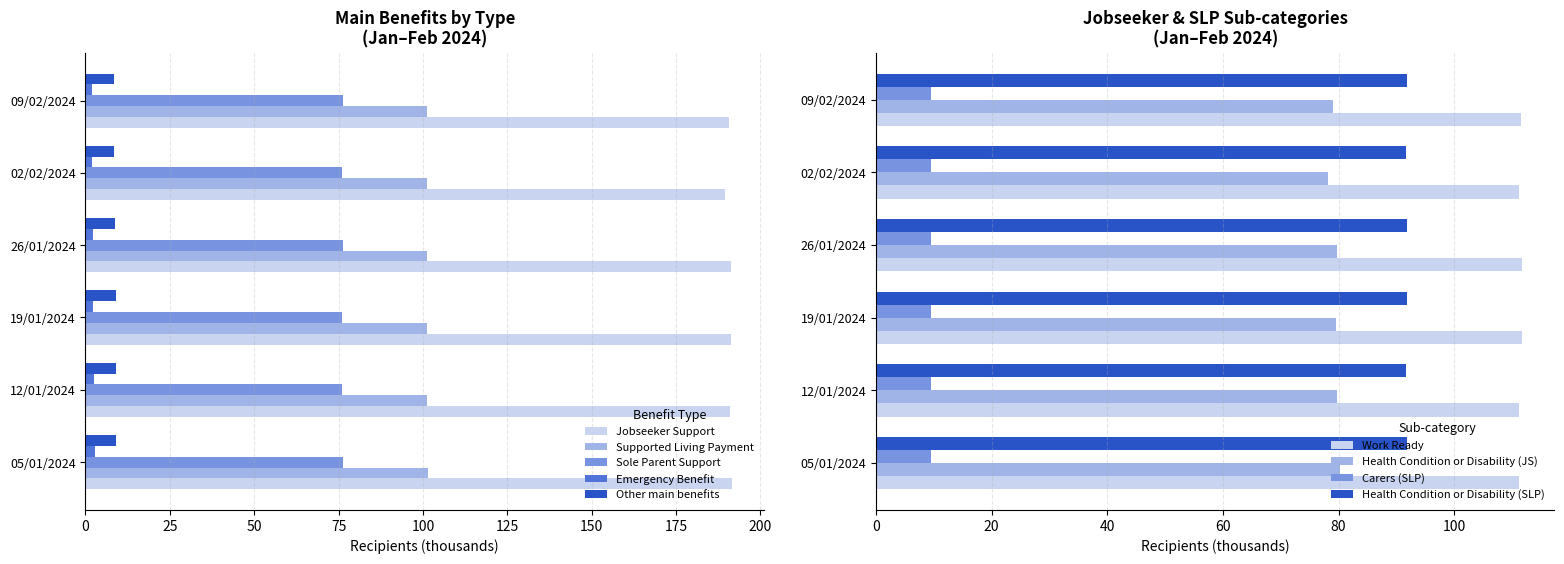

Which series has the widest spread of values?

Jobseeker Support